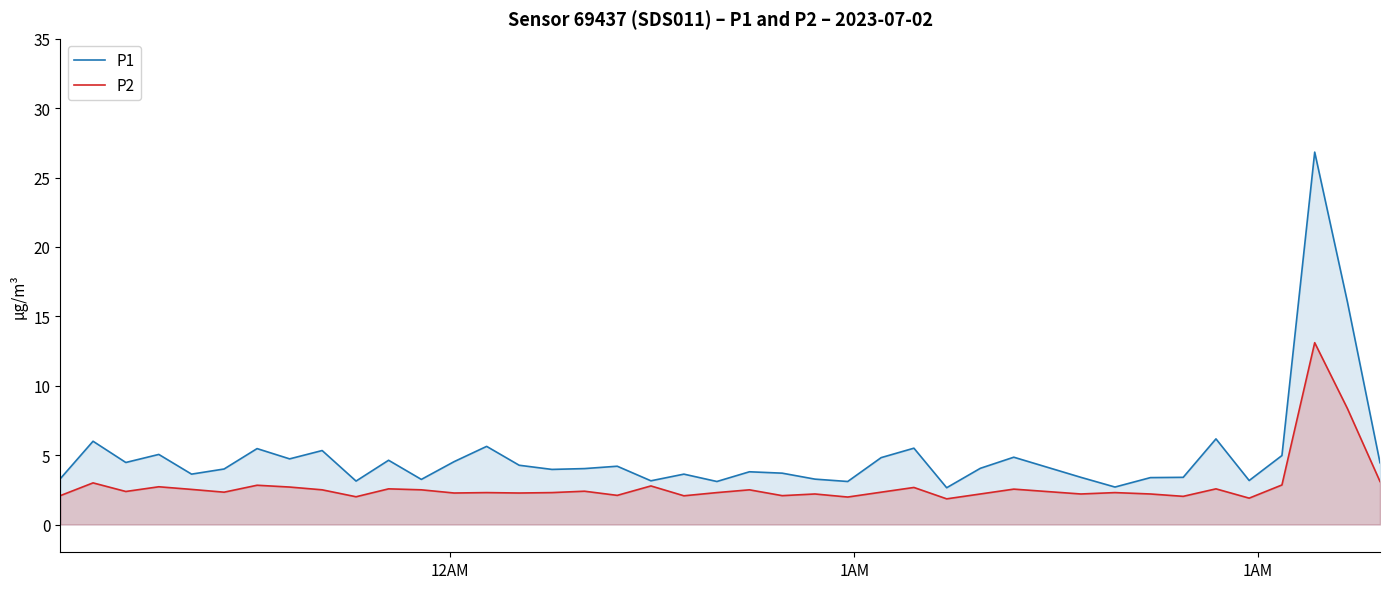

What is the value of the P2 point at the 8th from the left?

2.7